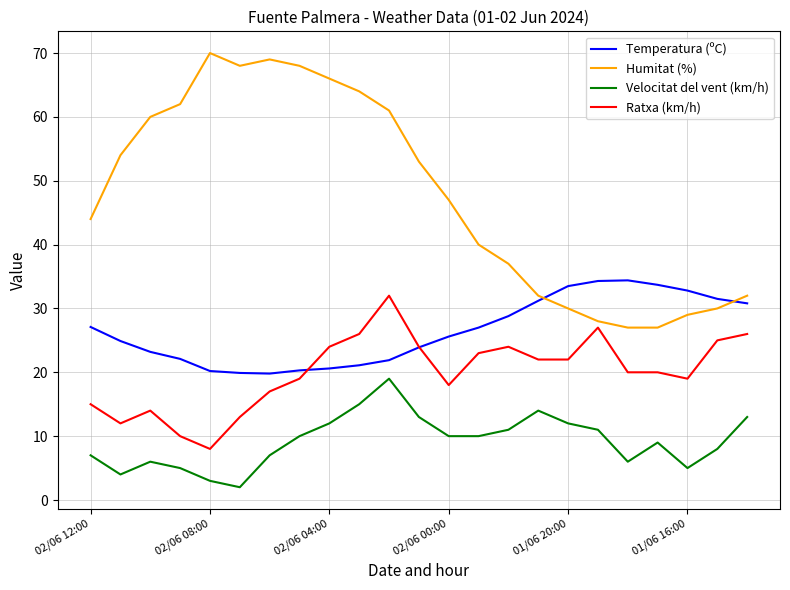

List the series in order of their overall mean, lowest first.

Velocitat del vent (km/h), Ratxa (km/h), Temperatura (ºC), Humitat (%)